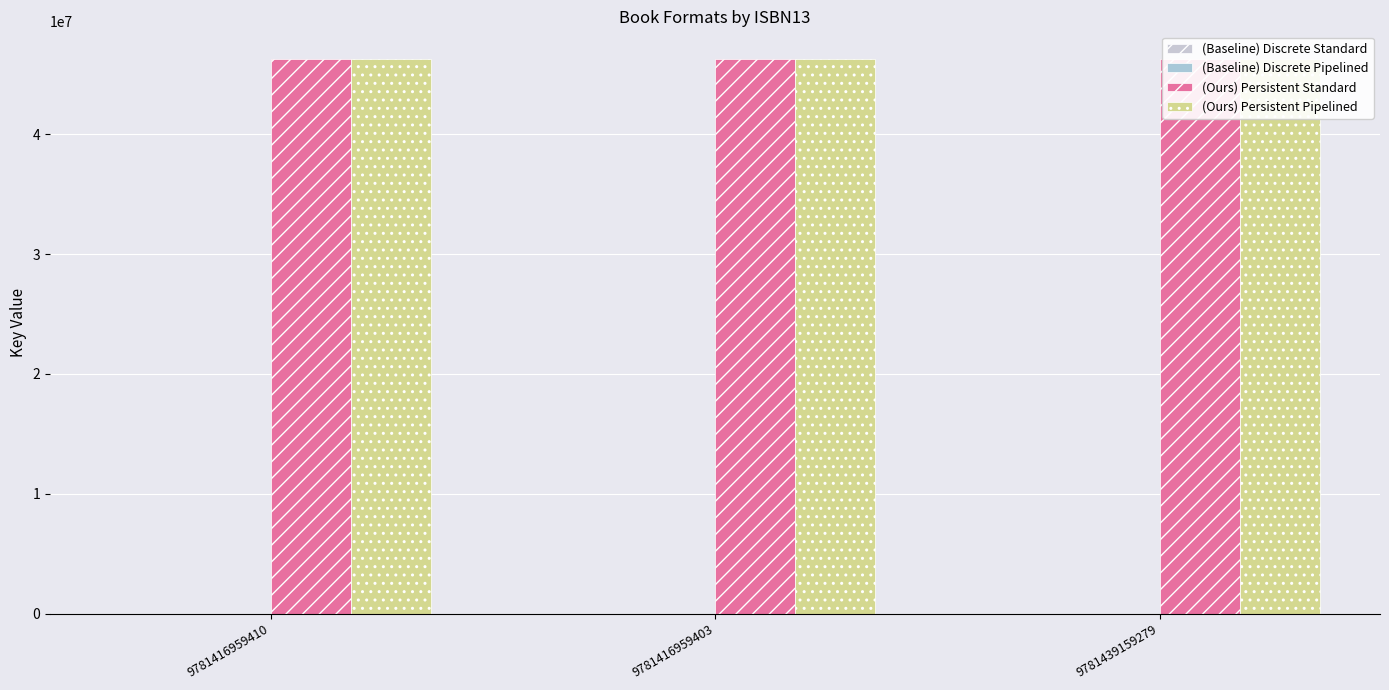

Reading left to right, list all the values displayed in this chart.

(Baseline) Discrete Standard: 1	1	1
(Baseline) Discrete Pipelined: 1	1	1
(Ours) Persistent Standard: 46255515	46255515	46255515
(Ours) Persistent Pipelined: 46255515	46255515	46255515